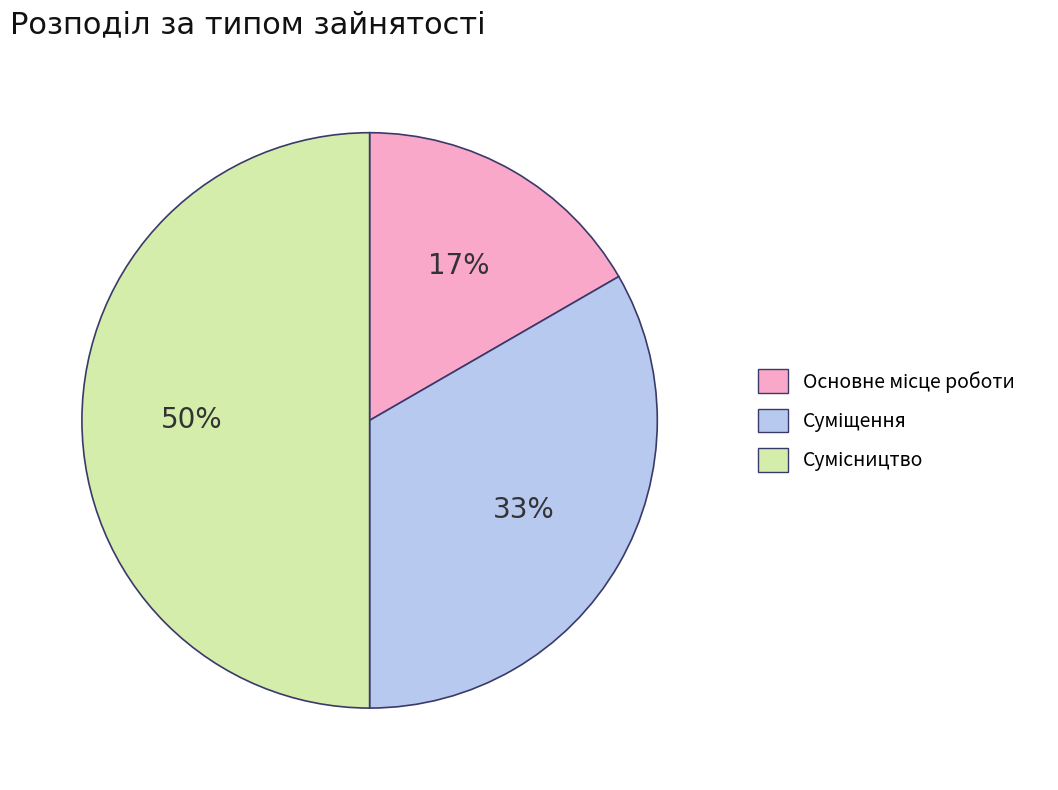

To the nearest percent, what is the average slice percentage?

33%